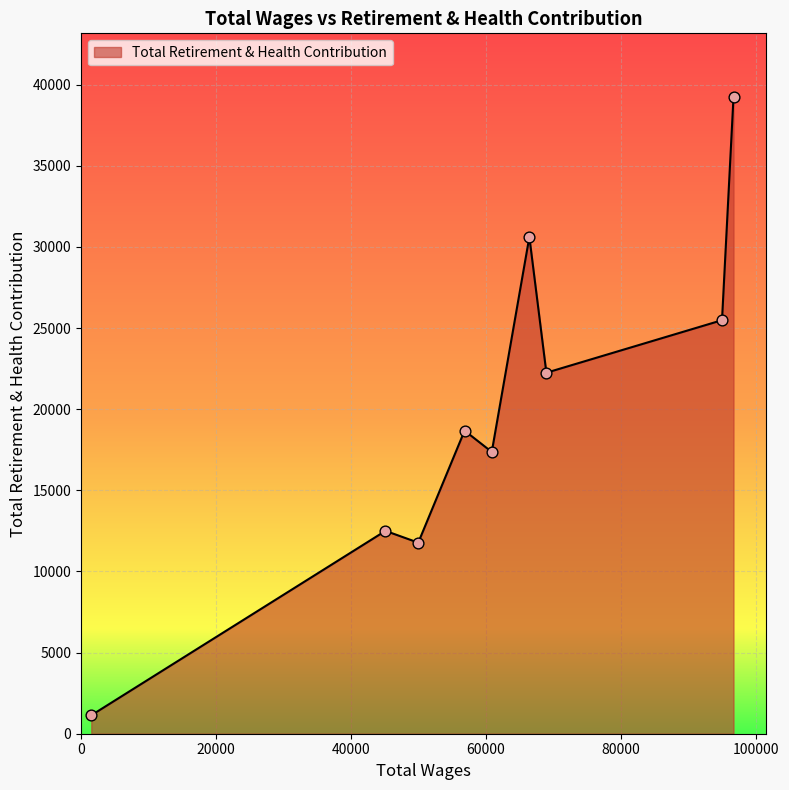

What is the greatest value displayed?

39242